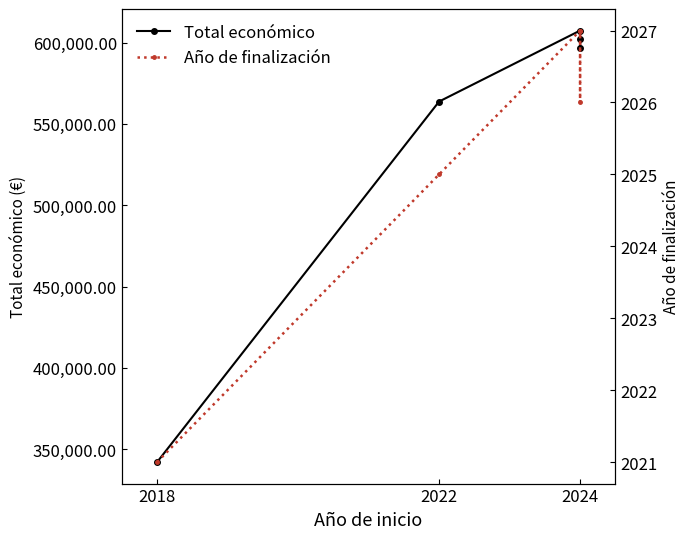

At which label does Total económico first exceed 596384?

2024